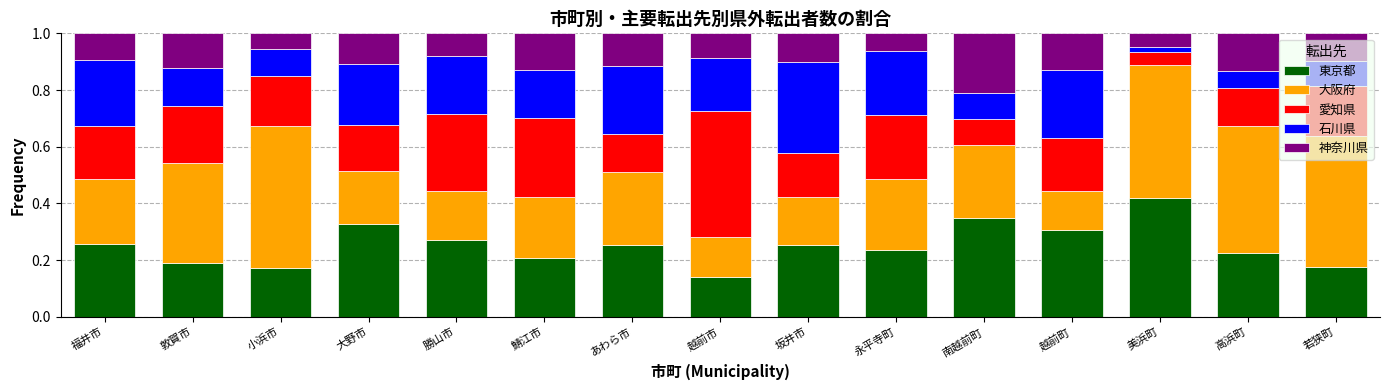

At which label does 東京都 reach its peak?

美浜町